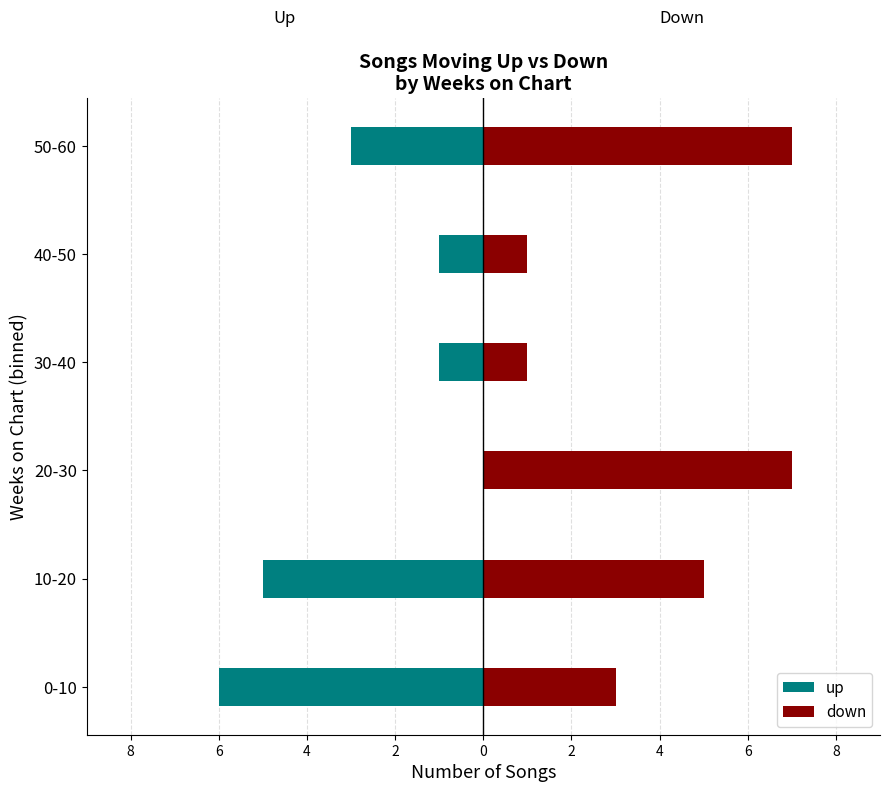

Which series has the largest total across all categories?

down